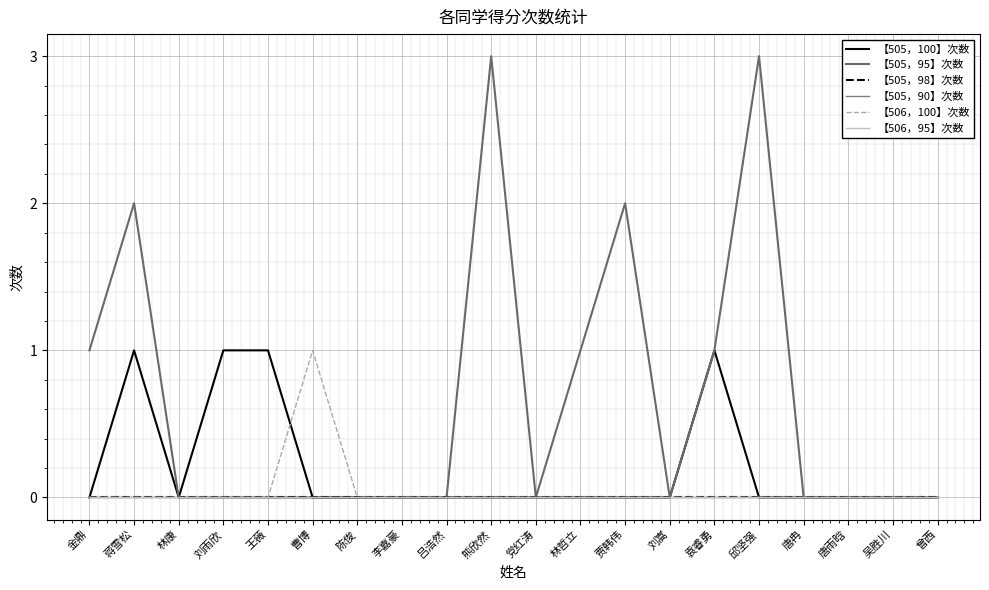

List the series in order of their peak value, highest first.

【505，95】次数, 【505，100】次数, 【506，100】次数, 【505，98】次数, 【505，90】次数, 【506，95】次数